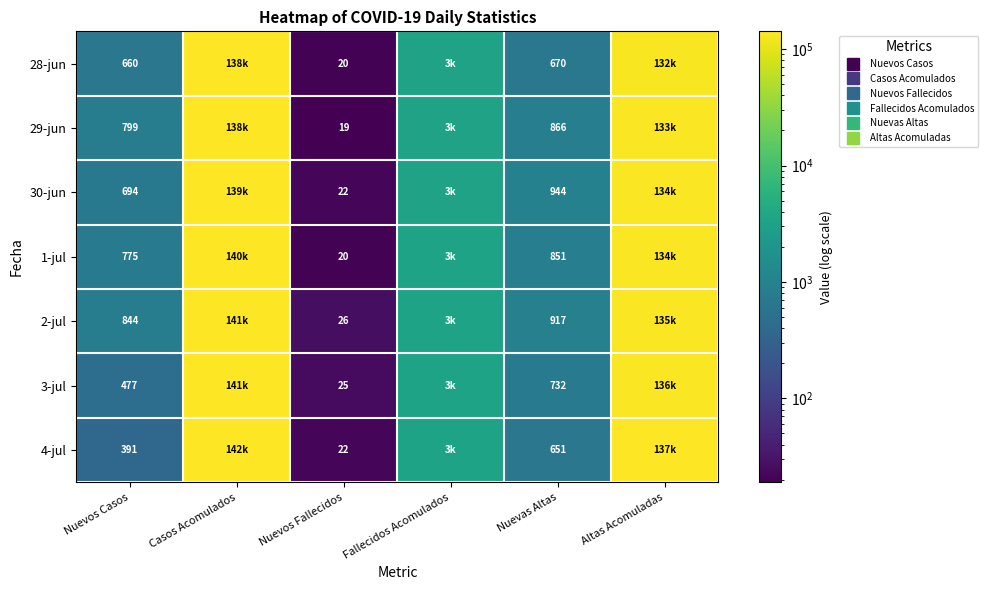

What is the maximum value for 2-jul?

141210